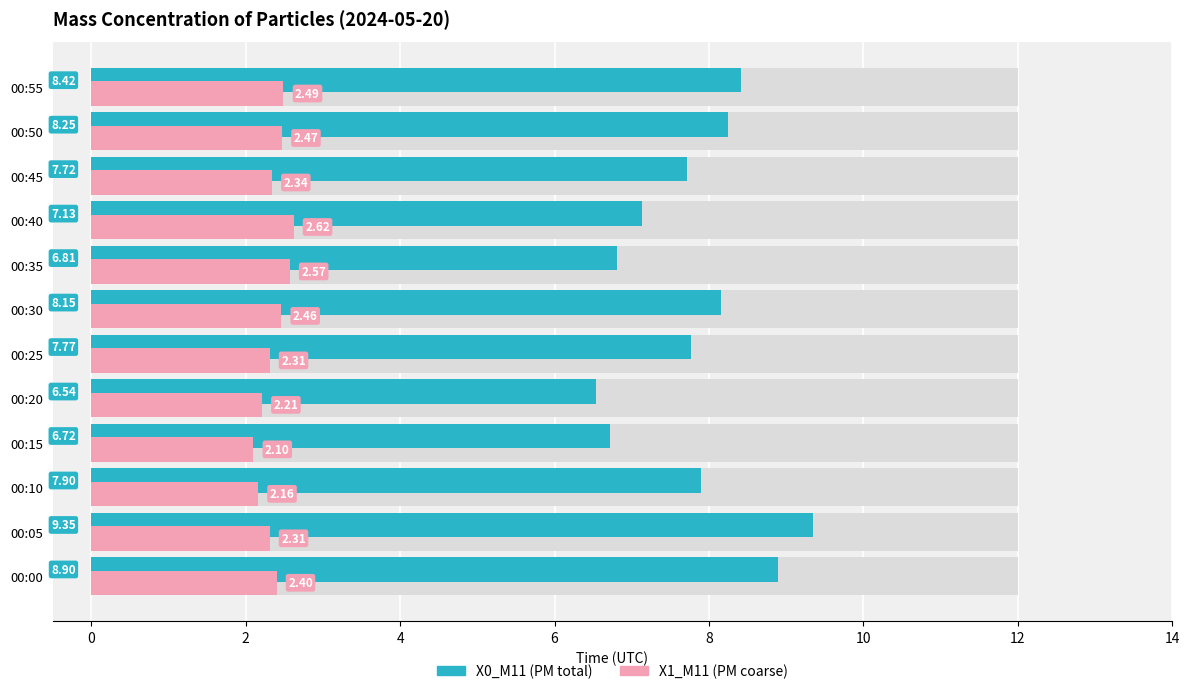

Reading right to left, list all the values displayed in this chart.

X0_M11 (PM total): 8.4	8.2	7.7	7.1	6.8	8.2	7.8	6.5	6.7	7.9	9.3	8.9
X1_M11 (PM coarse): 2.5	2.5	2.3	2.6	2.6	2.5	2.3	2.2	2.1	2.2	2.3	2.4